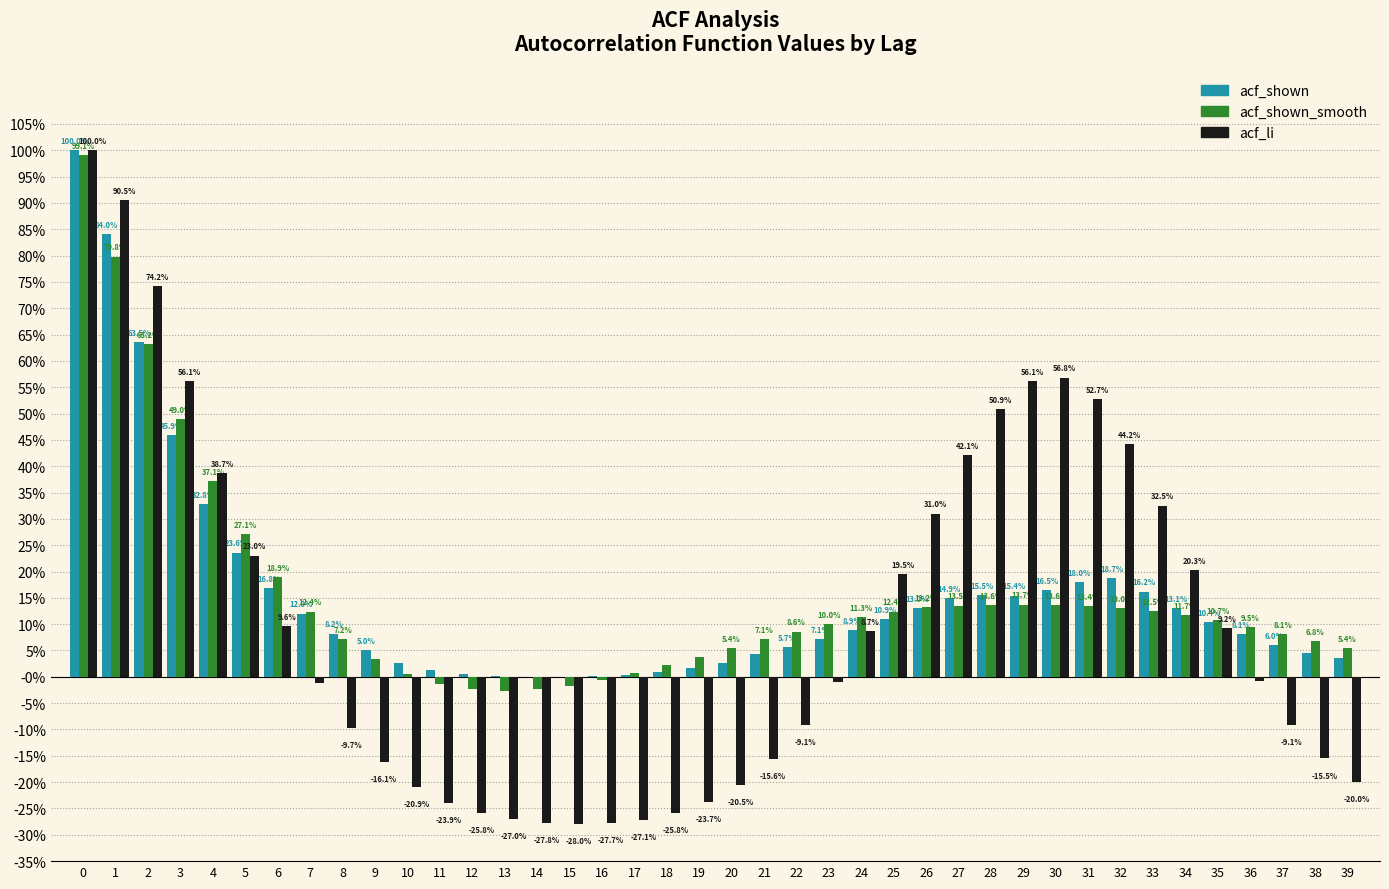

What are all the series names shown in the legend?

acf_shown, acf_shown_smooth, acf_li